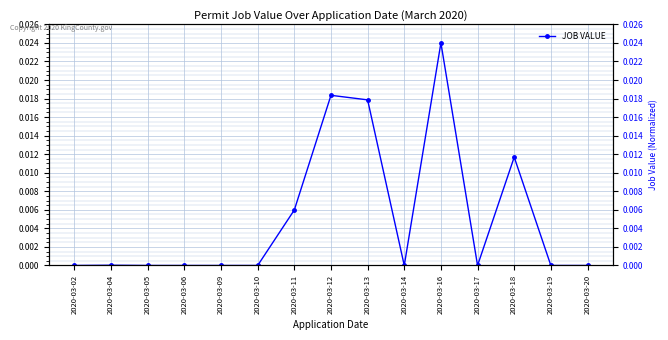

List the labels in order of value, largest first.

2020-03-16, 2020-03-12, 2020-03-13, 2020-03-18, 2020-03-11, 2020-03-04, 2020-03-02, 2020-03-05, 2020-03-06, 2020-03-09, 2020-03-10, 2020-03-14, 2020-03-17, 2020-03-19, 2020-03-20